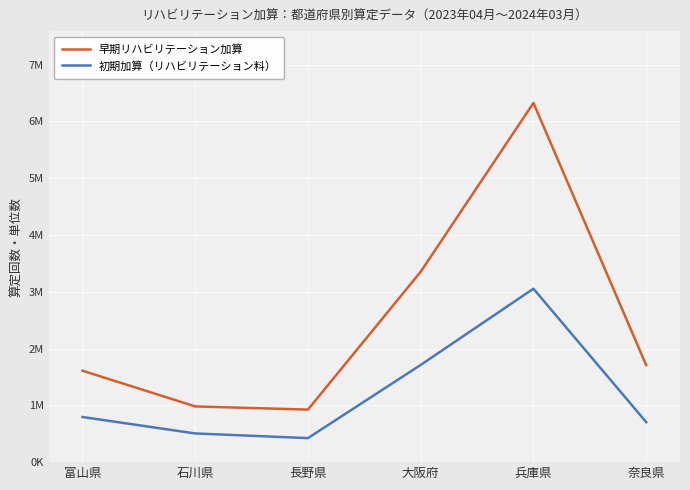

Does the chart display data point markers on the line(s)?

No